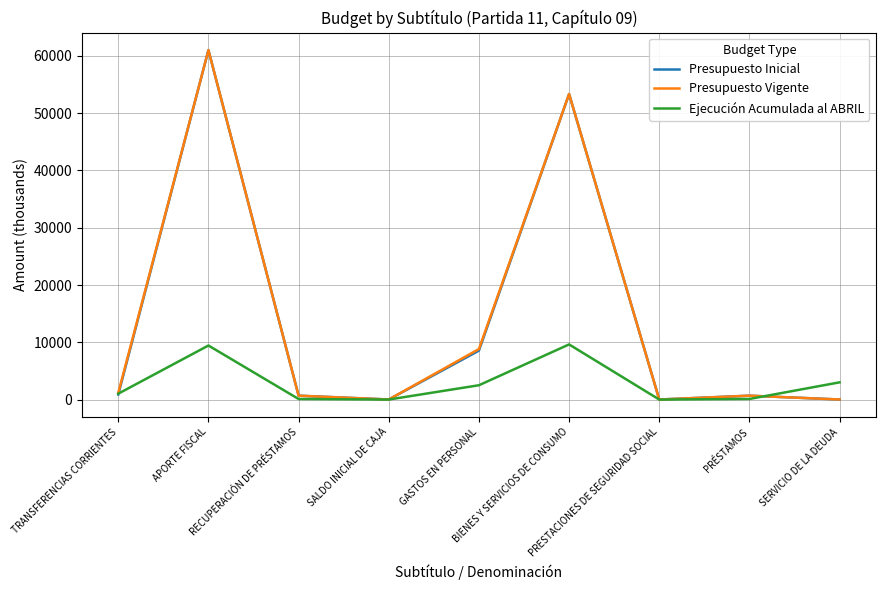

What is the difference between the maximum and minimum values in the Ejecución Acumulada al ABRIL series?

9627